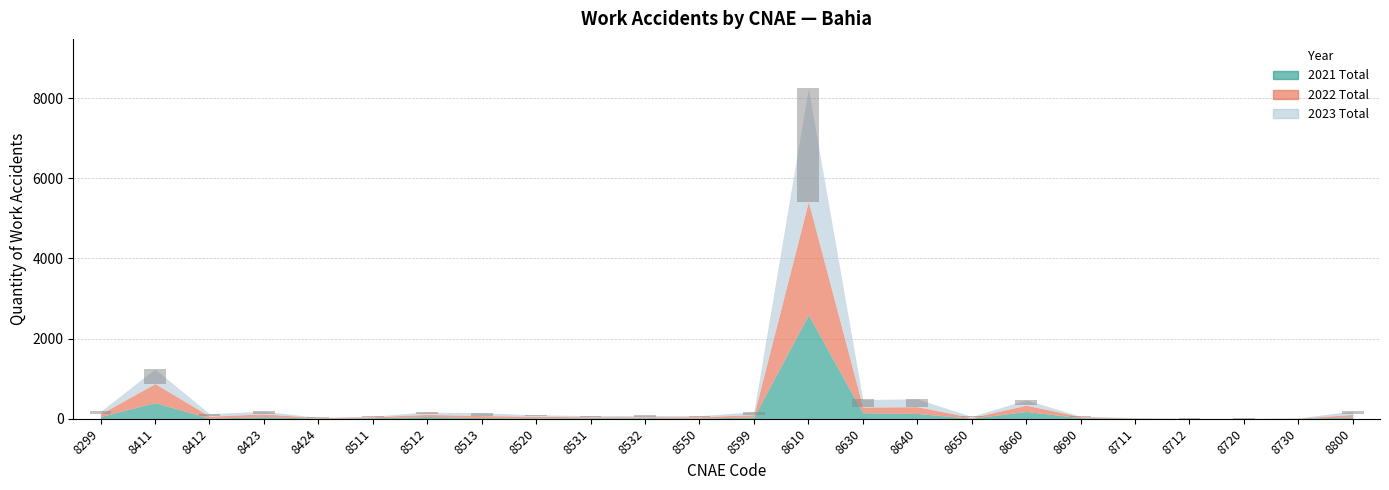

Reading left to right, list all the values displayed in this chart.

2021 Total: 8299=56	8411=402	8412=13	8423=51	8424=14	8511=24	8512=56	8513=26	8520=19	8531=22	8532=24	8550=14	8599=45	8610=2594	8630=149	8640=130	8650=13	8660=180	8690=25	8711=12	8712=2	8720=2	8730=7	8800=46
2022 Total: 8299=62	8411=476	8412=50	8423=70	8424=14	8511=27	8512=52	8513=53	8520=41	8531=26	8532=24	8550=37	8599=55	8610=2821	8630=142	8640=170	8650=18	8660=158	8690=27	8711=8	8712=3	8720=1	8730=9	8800=61
2023 Total: 8299=66	8411=364	8412=63	8423=67	8424=3	8511=14	8512=61	8513=69	8520=37	8531=30	8532=34	8550=24	8599=75	8610=2826	8630=191	8640=194	8650=26	8660=131	8690=9	8711=9	8712=6	8720=5	8730=5	8800=84